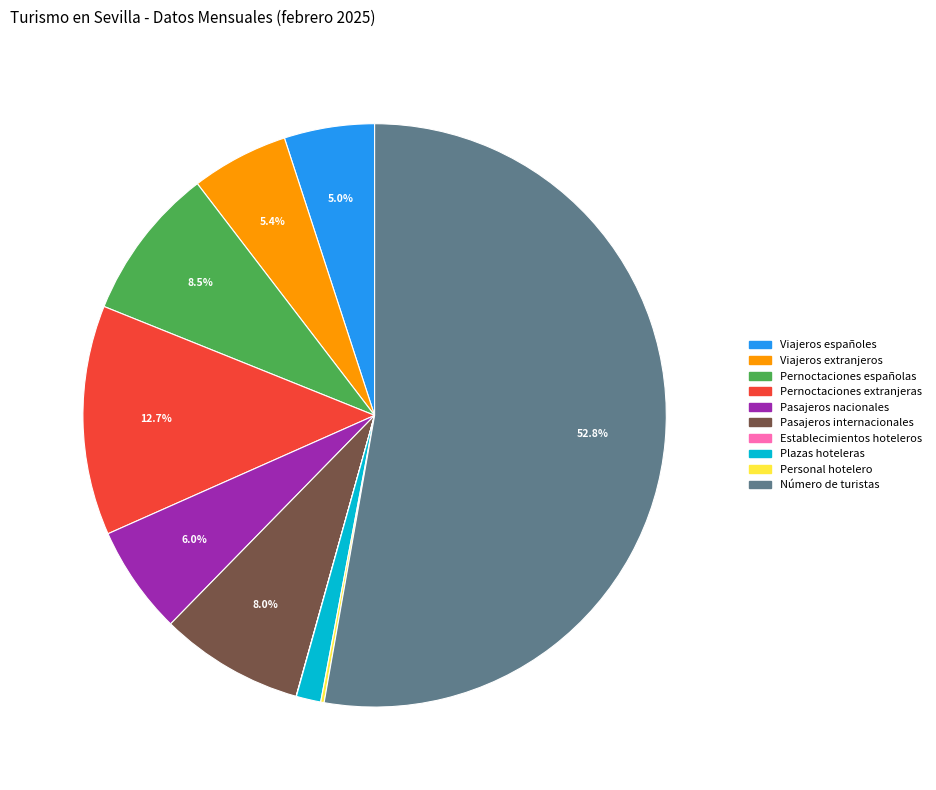

Is there any slice that represents more than half of the pie?

Yes